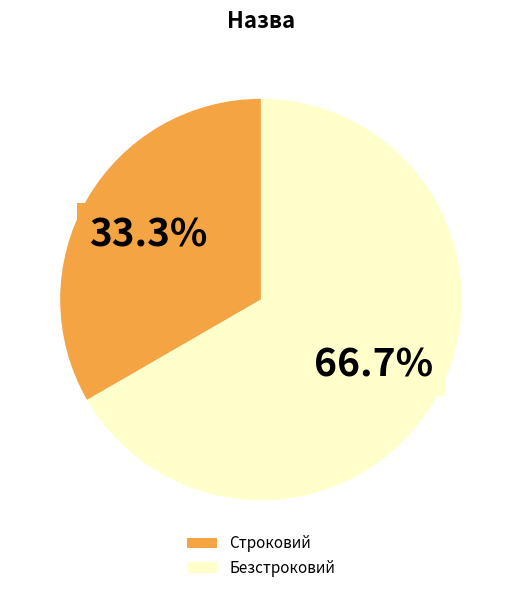

How many segments does this pie chart have?

2